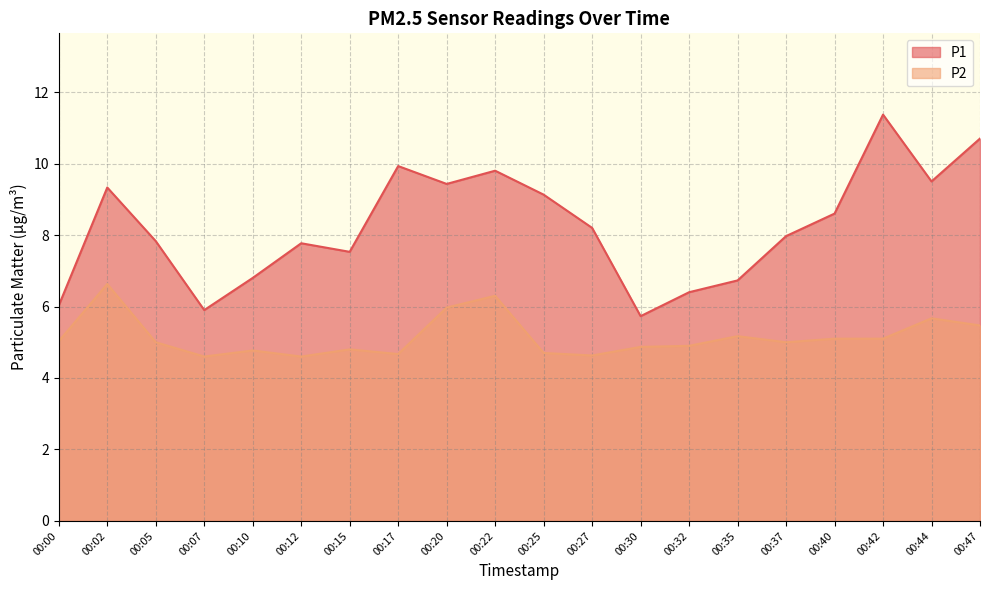

What is the difference between the highest and lowest values at 00:27?

3.6